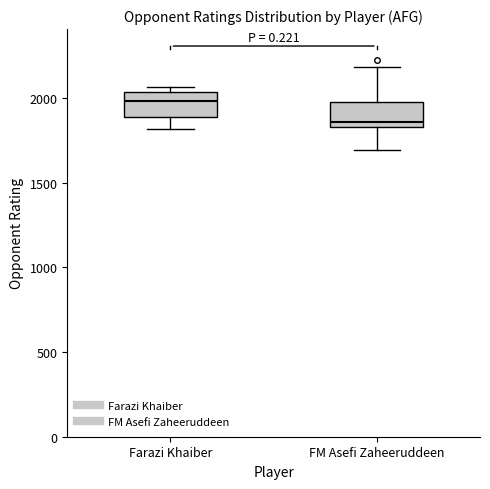

Reading left to right, read every box against the y-axis: the position of its median line, the range the box covers, and the ends of its whiskers. The values are not printed on the chart, so give them approximately, as read against the axis.

Farazi Khaiber: median 2000, box 1900 to 2050, whiskers 1800 to 2050 (just above the box's upper edge)
FM Asefi Zaheeruddeen: median 1850 (just above the box's lower edge), box 1850 to 1950, whiskers 1700 to 2200